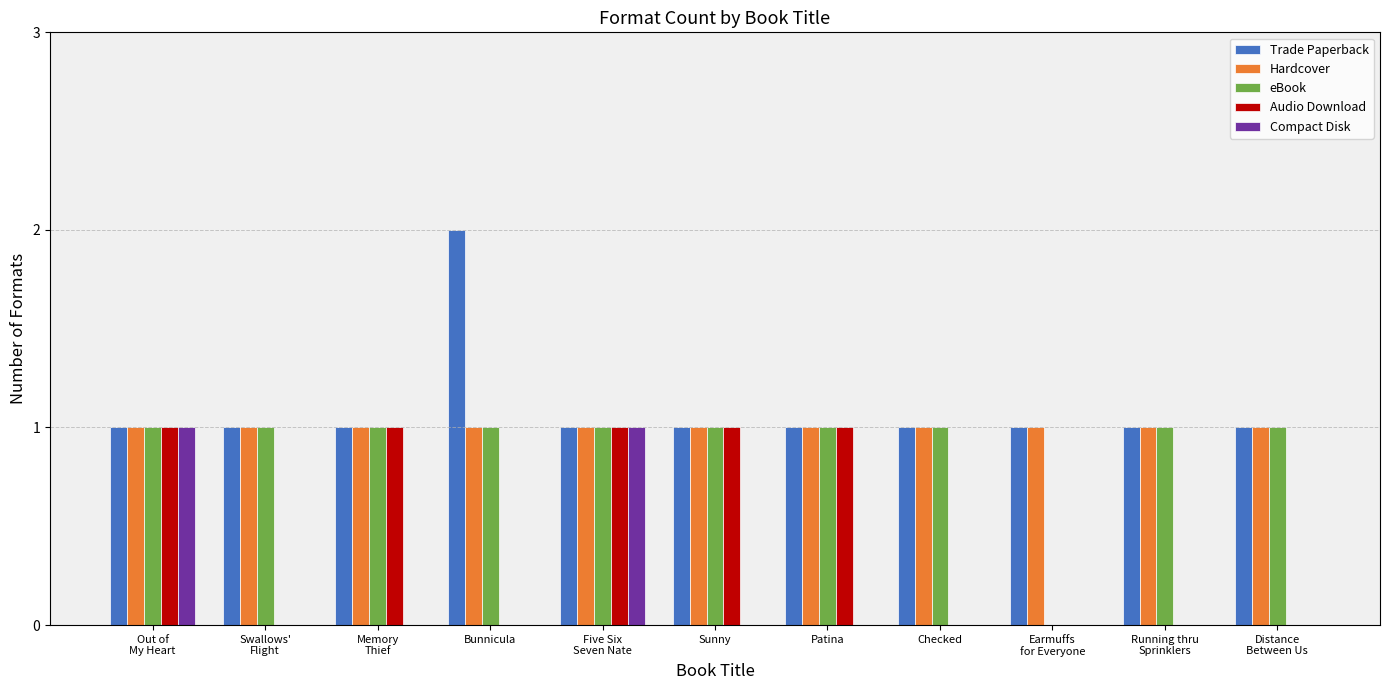

What is the spread (max minus min) of values at Patina?

1